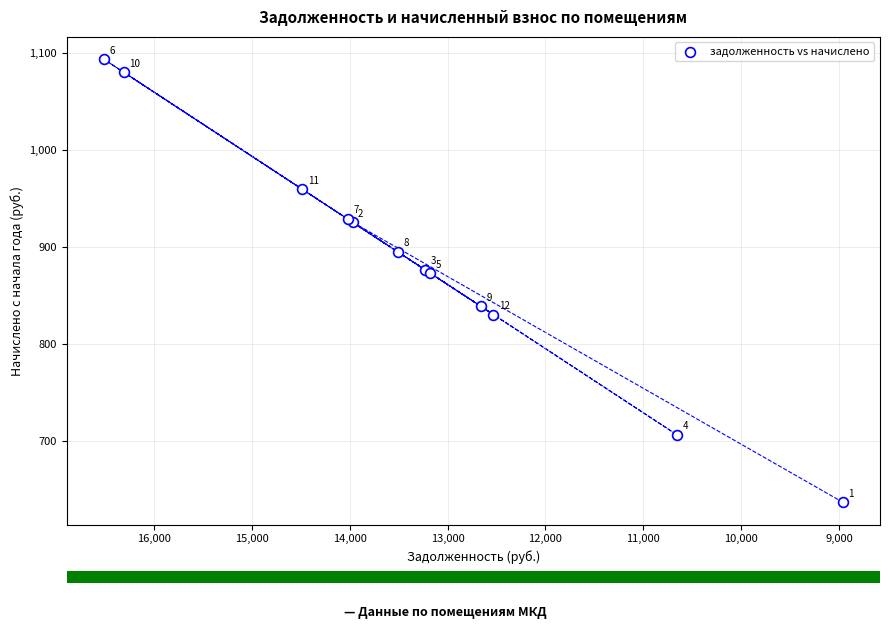

What Y value in the scatter plot is closest to 864?

872.6